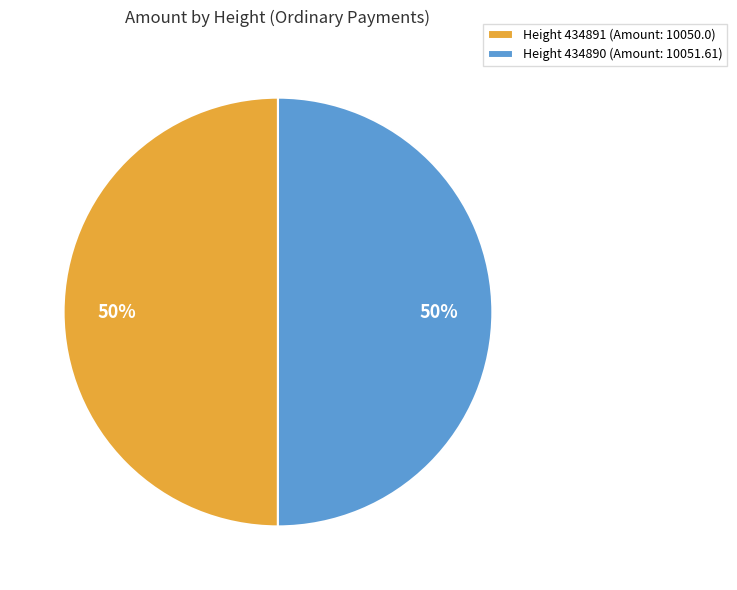

How many segments does this pie chart have?

2